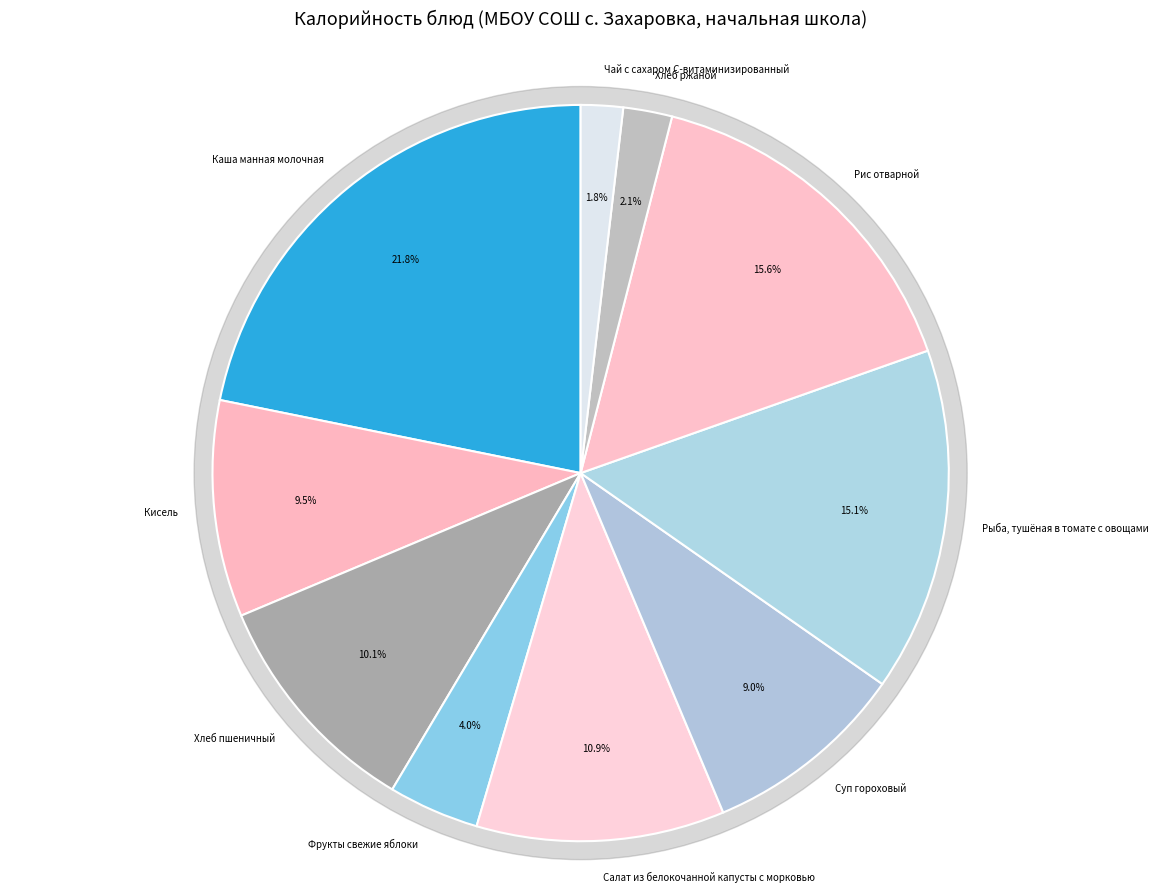

Is Рис отварной the majority of the pie?

No